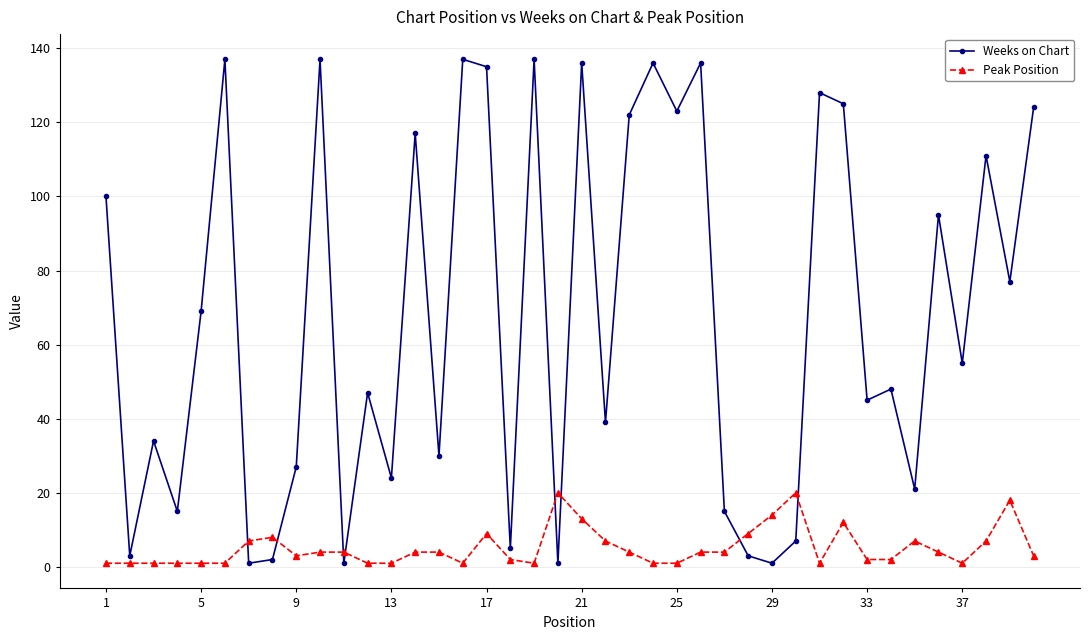

List the series in order of their overall mean, lowest first.

Peak Position, Weeks on Chart